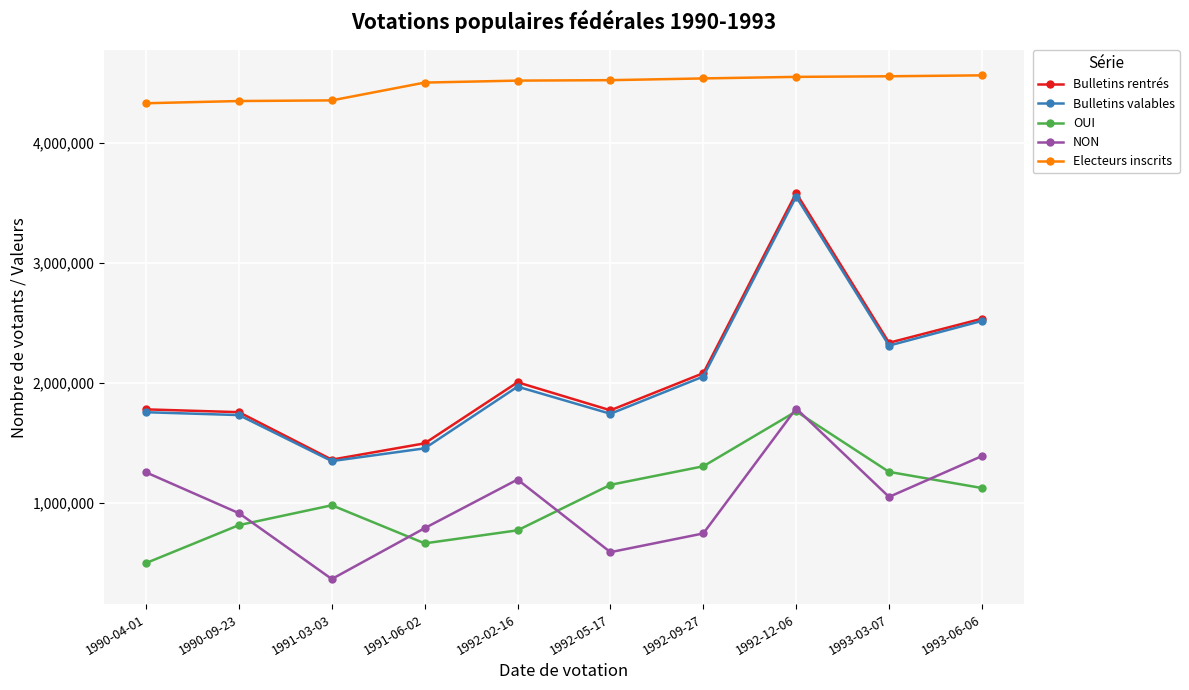

What is the difference between the highest and lowest values at 1991-06-02?

3834723